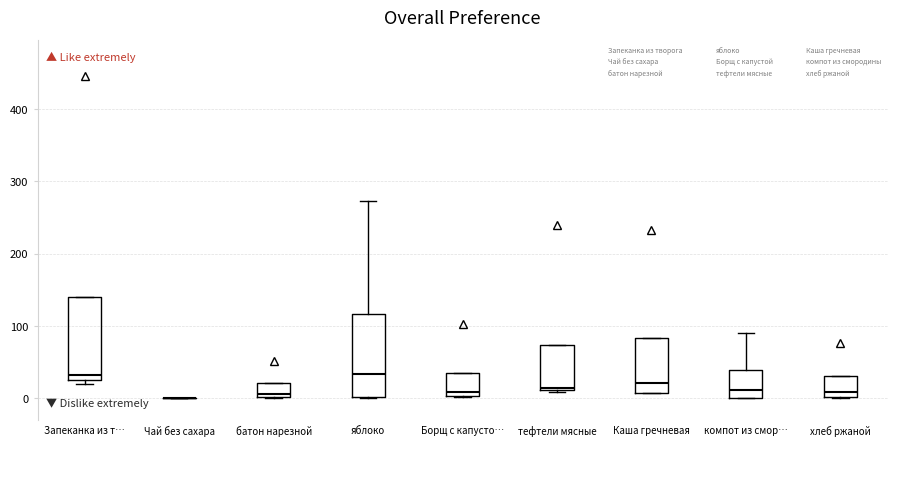

Where is the lower edge of the box for Каша гречневая on the y-axis? The values are not printed on the chart, so give them approximately, as read against the axis.

10